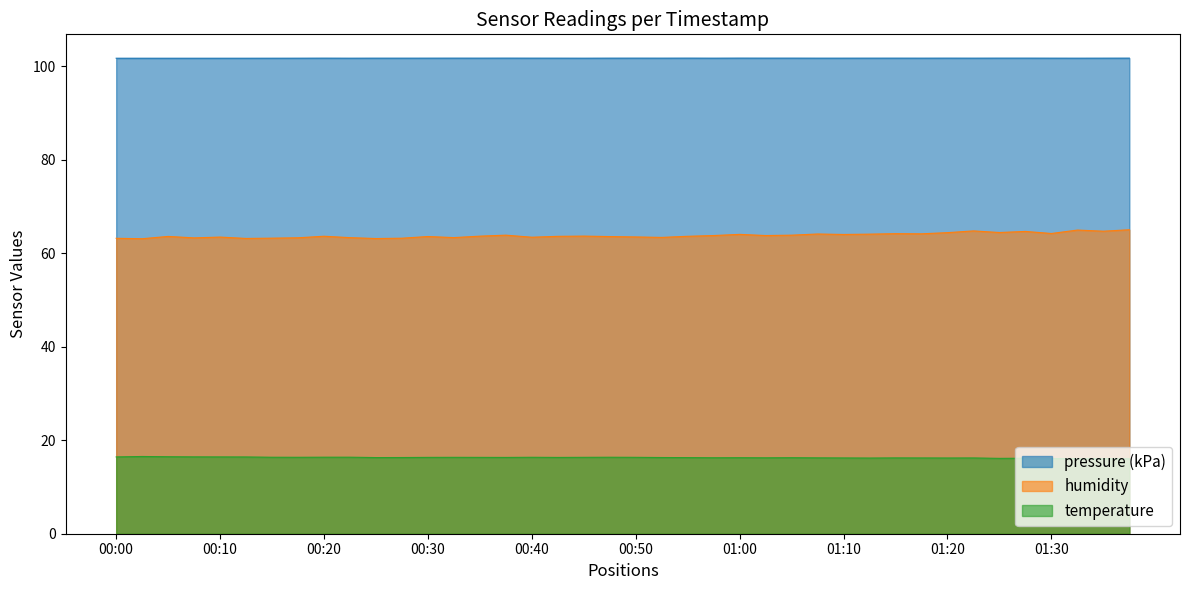

What is the spread (max minus min) of values at 01:25?

85.7